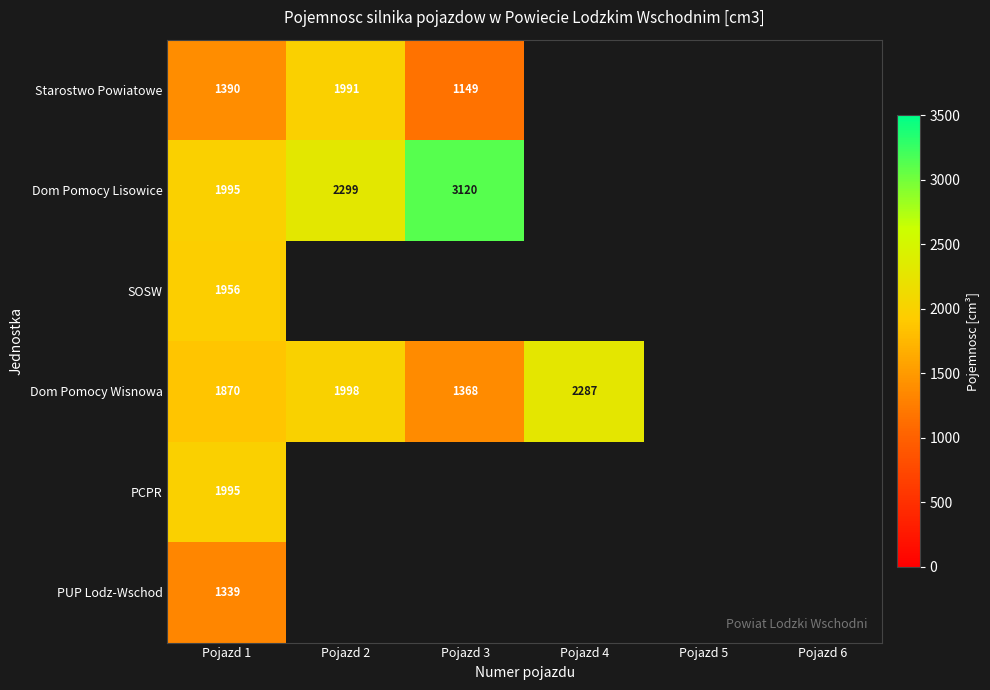

What is the sum of the Dom Pomocy Wisnowa values at Pojazd 1 and Pojazd 3?

3238